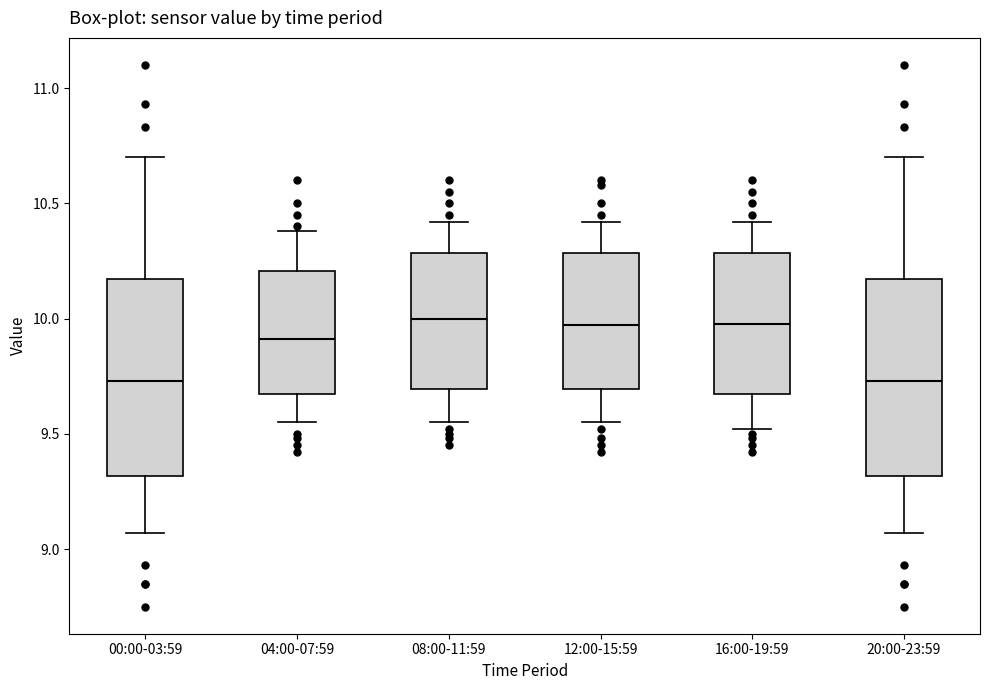

Reading left to right, read every box against the y-axis: the position of its median line, the range the box covers, and the ends of its whiskers. The values are not printed on the chart, so give them approximately, as read against the axis.

00:00-03:59: median 9.75, box 9.30 to 10.15, whiskers 9.05 to 10.70
04:00-07:59: median 9.90, box 9.65 to 10.20, whiskers 9.55 to 10.40
08:00-11:59: median 10.00, box 9.70 to 10.30, whiskers 9.55 to 10.40
12:00-15:59: median 9.95, box 9.70 to 10.30, whiskers 9.55 to 10.40
16:00-19:59: median 10.00, box 9.65 to 10.30, whiskers 9.50 to 10.40
20:00-23:59: median 9.75, box 9.30 to 10.15, whiskers 9.05 to 10.70